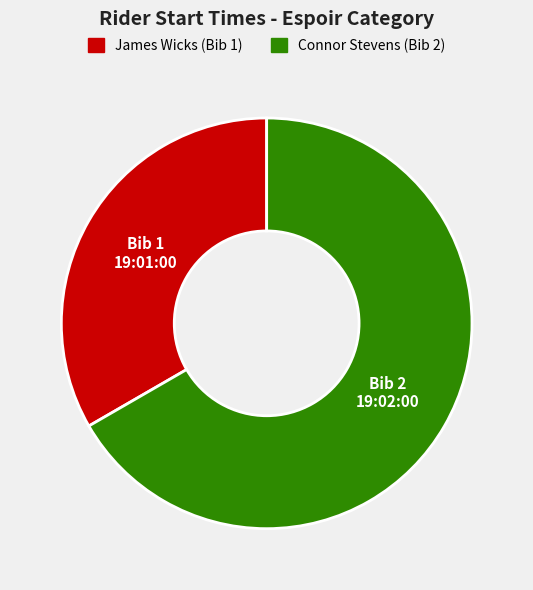

How many slices are in this pie chart?

2